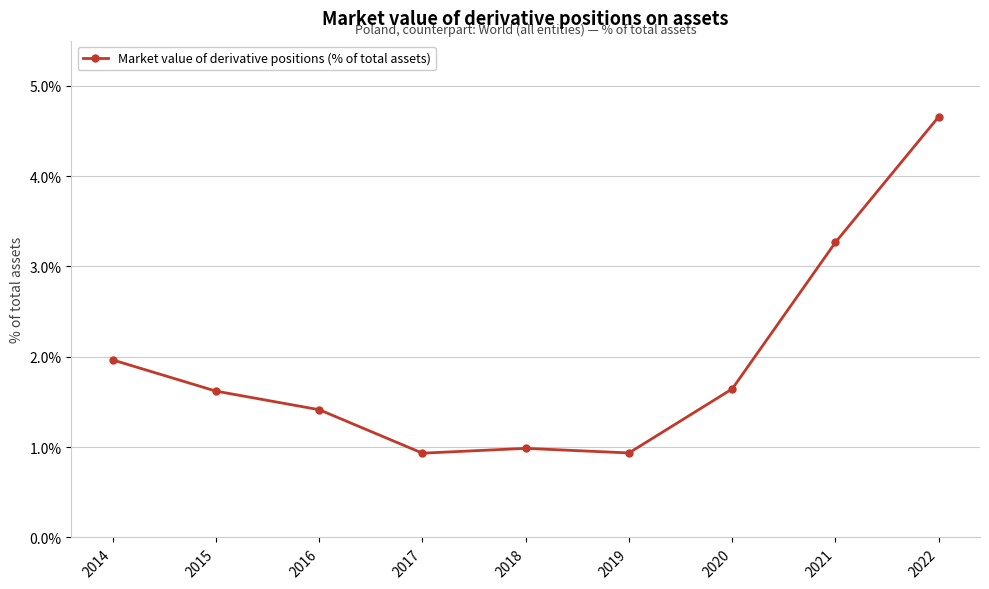

Which has a higher value, 2017 or 2016?

2016